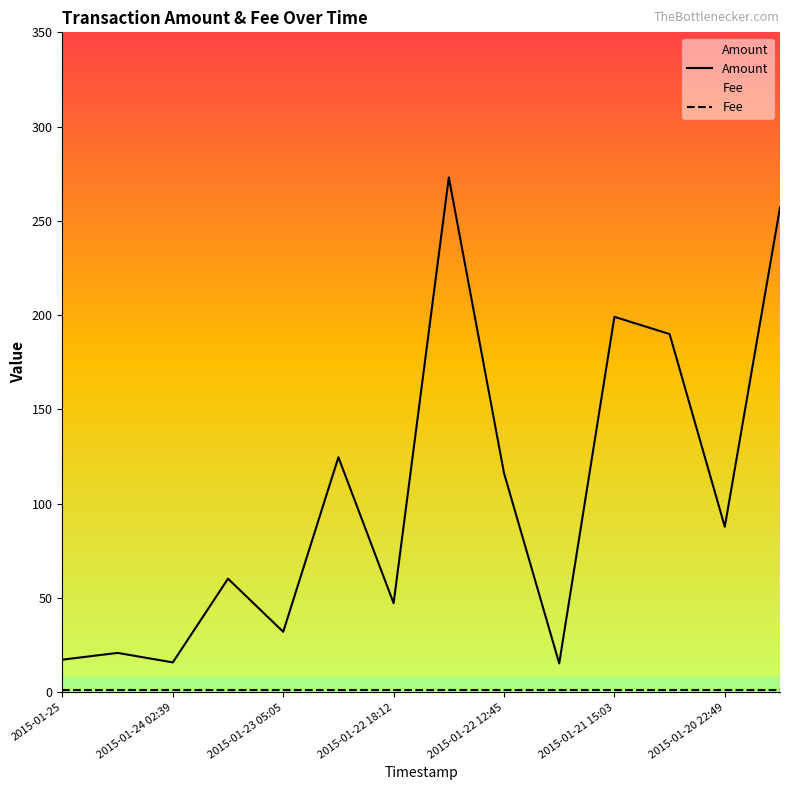

Which series has the largest total across all categories?

Amount